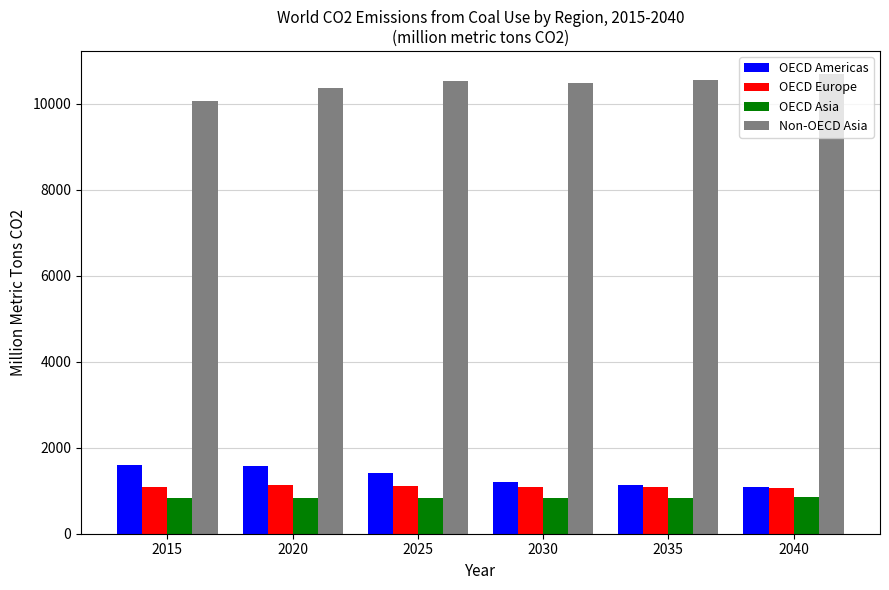

What is the total value across all series at 2025?

13874.4